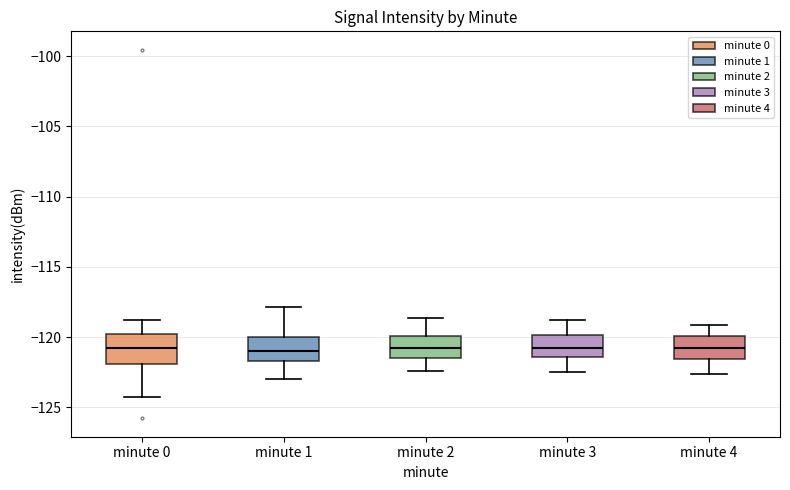

Where is the lower edge of the box for minute 1 on the y-axis? The values are not printed on the chart, so give them approximately, as read against the axis.

-121.5